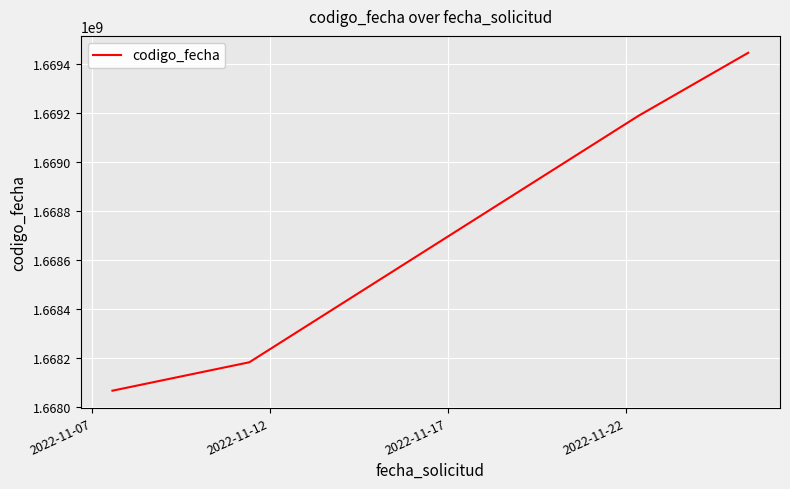

True or false: the data has more than 0 interior local peaks.

False